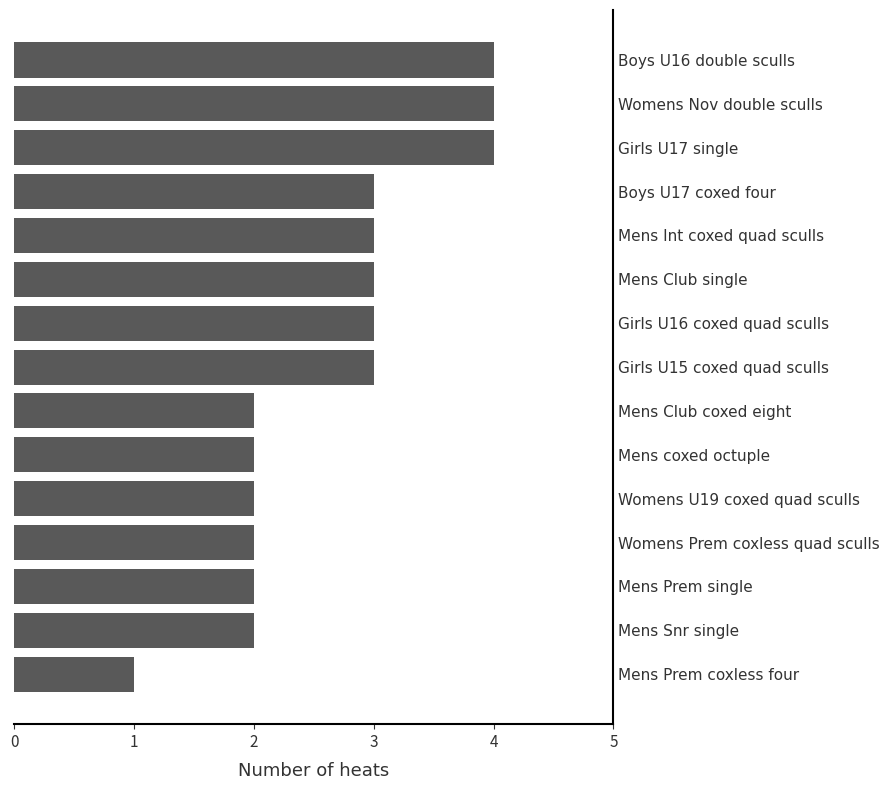

The value at Womens Nov double sculls is 4. True or false?

True